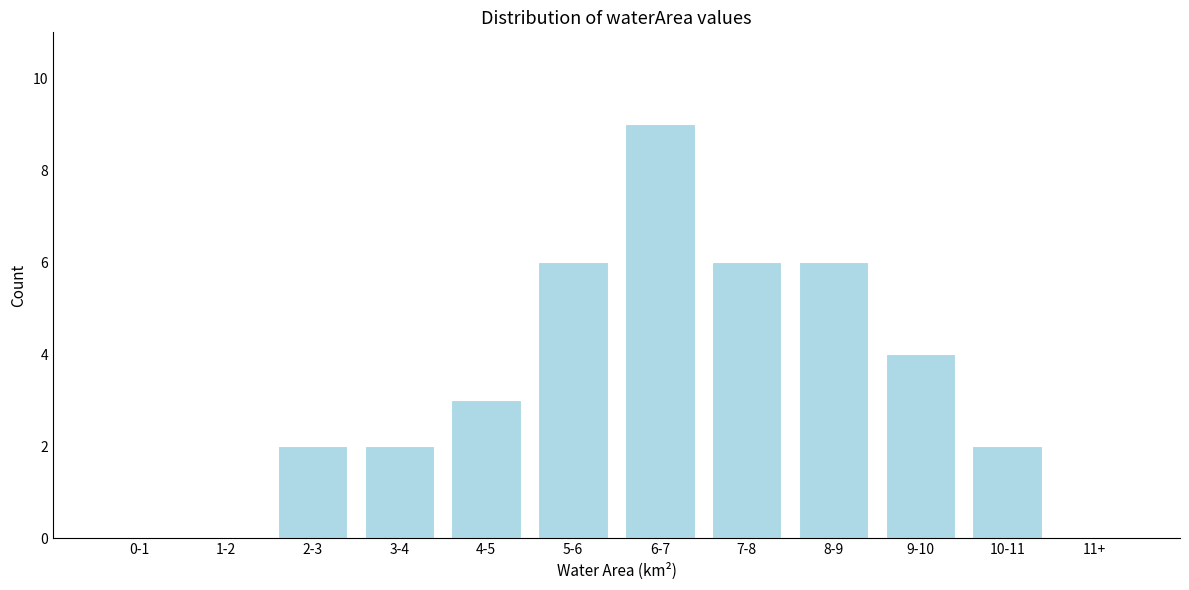

Reading left to right, list all the values displayed in this chart.

0-1=0	1-2=0	2-3=2	3-4=2	4-5=3	5-6=6	6-7=9	7-8=6	8-9=6	9-10=4	10-11=2	11+=0